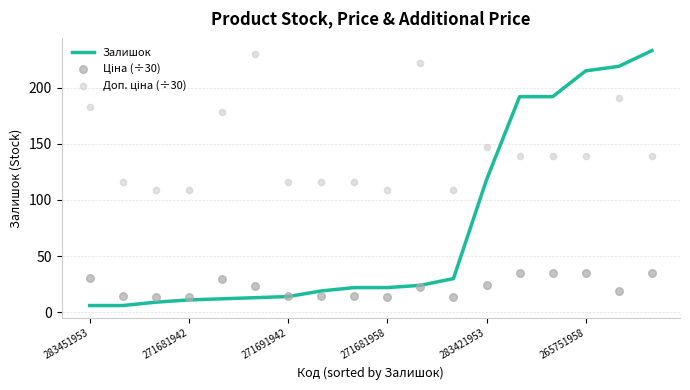

Which series reaches the maximum Y coordinate?

Залишок